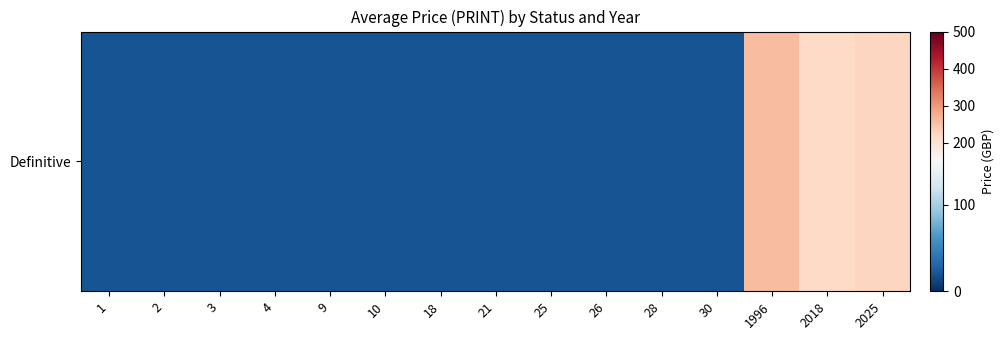

What is the difference between the second highest and second lowest values?

205.3